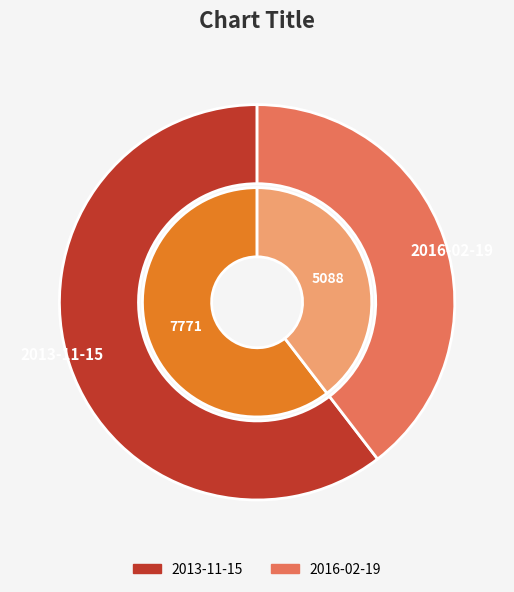

Combined, do 2016-02-19 and 2013-11-15 account for over 50%?

Yes